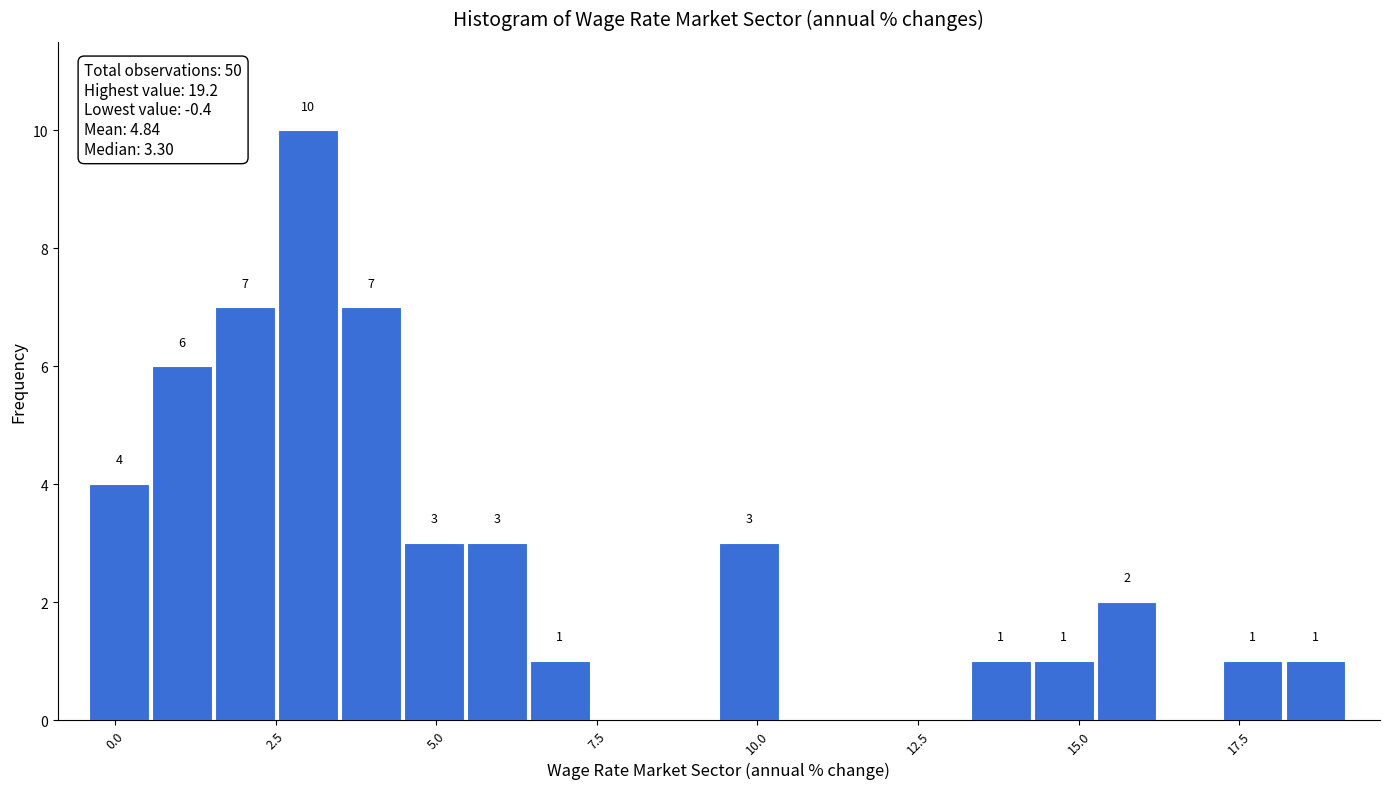

Read against the x-axis, roughly where is the centre of the tallest bar?

3.0